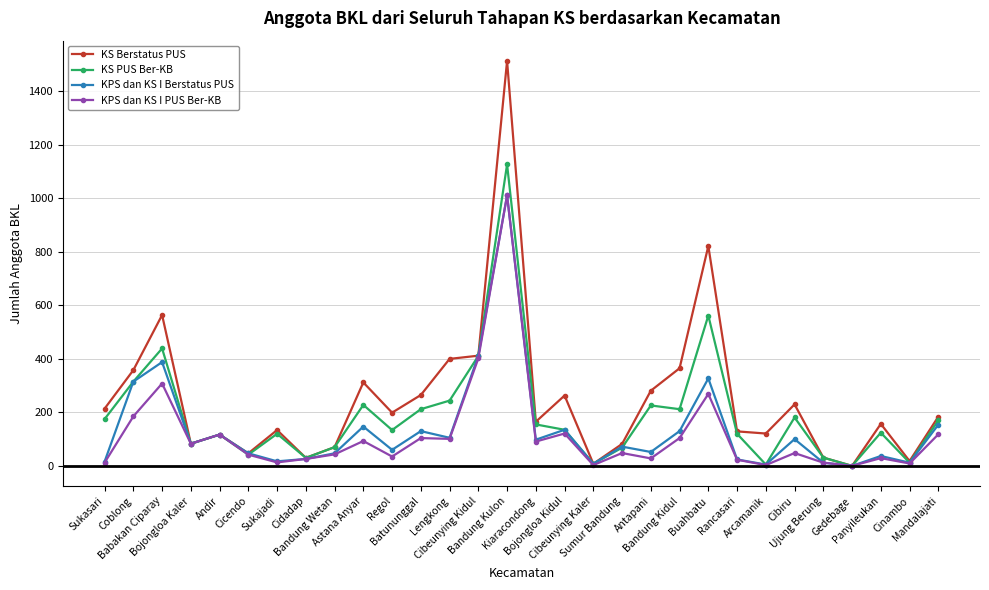

Is the value of KPS dan KS I Berstatus PUS at Mandalajati greater than the value of KS Berstatus PUS at Sumur Bandung?

Yes